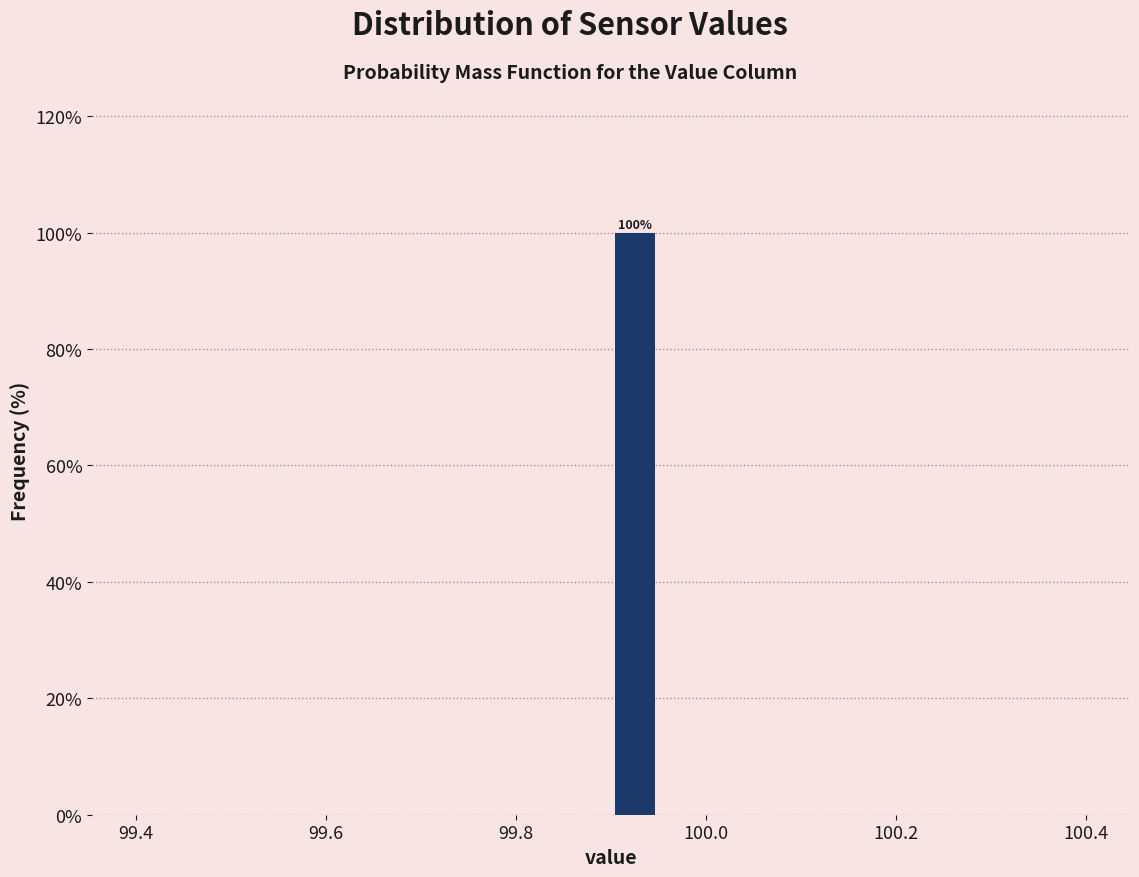

Around what value on the x-axis is the tallest bar? Give the approximate position of its centre, as read against the axis.

99.92